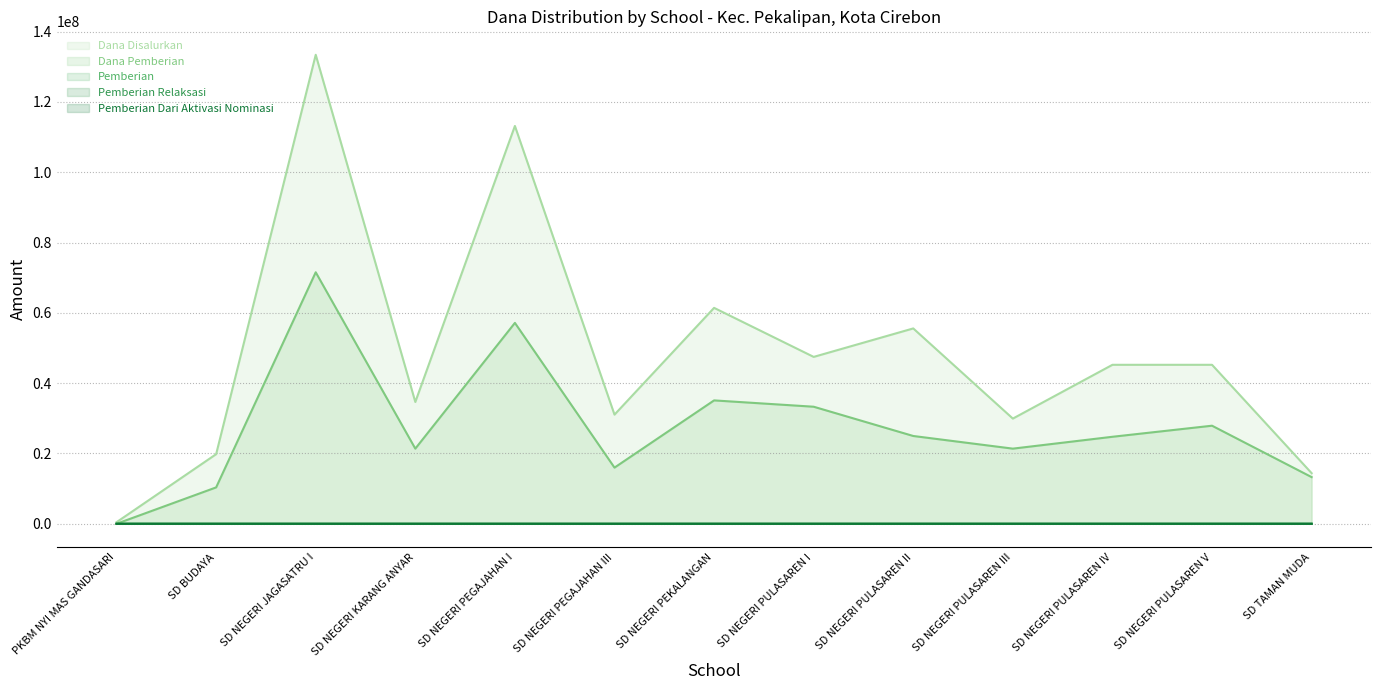

True or false: Dana Disalurkan and Dana Pemberian cross at least once.

False